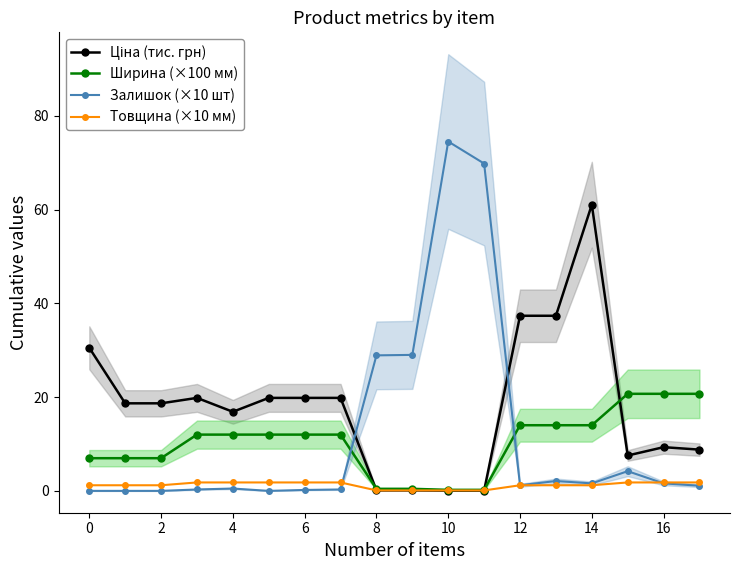

After their last crossing, which series has the higher values: Ширина (×100 мм) or Ціна (тис. грн)?

Ширина (×100 мм)